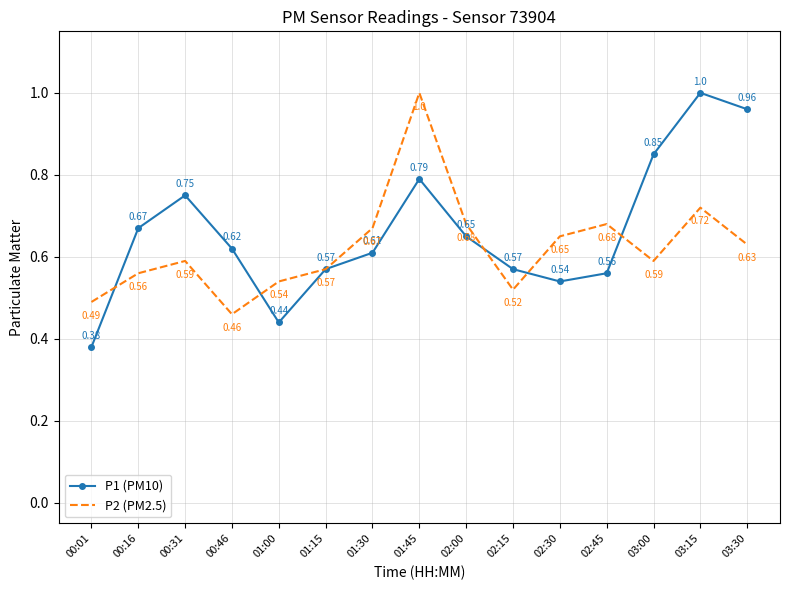

Where is the first local maximum for P1 (PM10)?

00:31